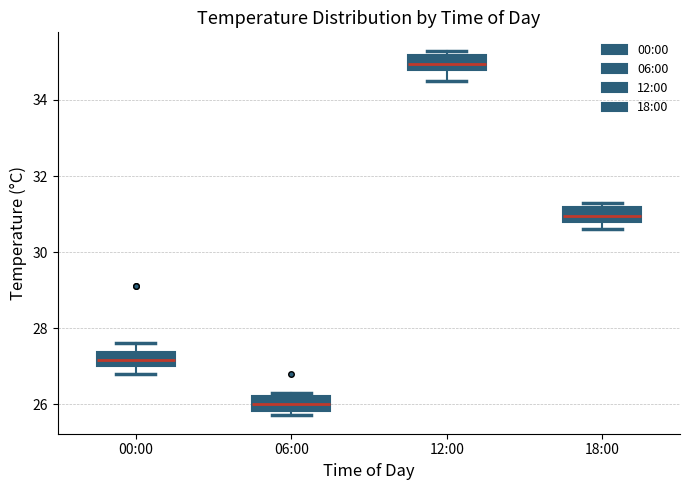

Reading left to right, transcribe this box plot: for each box, give where its median line is, the range the box spans, and where its two whiskers end, as read against the y-axis. The values are not printed on the chart, so give them approximately, as read against the axis.

00:00: median 27.2, box 27.0 to 27.4, whiskers 26.8 to 27.6
06:00: median 26.0, box 25.8 to 26.2, whiskers 25.8 (just below the box's lower edge) to 26.4
12:00: median 35.0, box 34.8 to 35.2, whiskers 34.6 to 35.4
18:00: median 31.0, box 30.8 to 31.2, whiskers 30.6 to 31.4